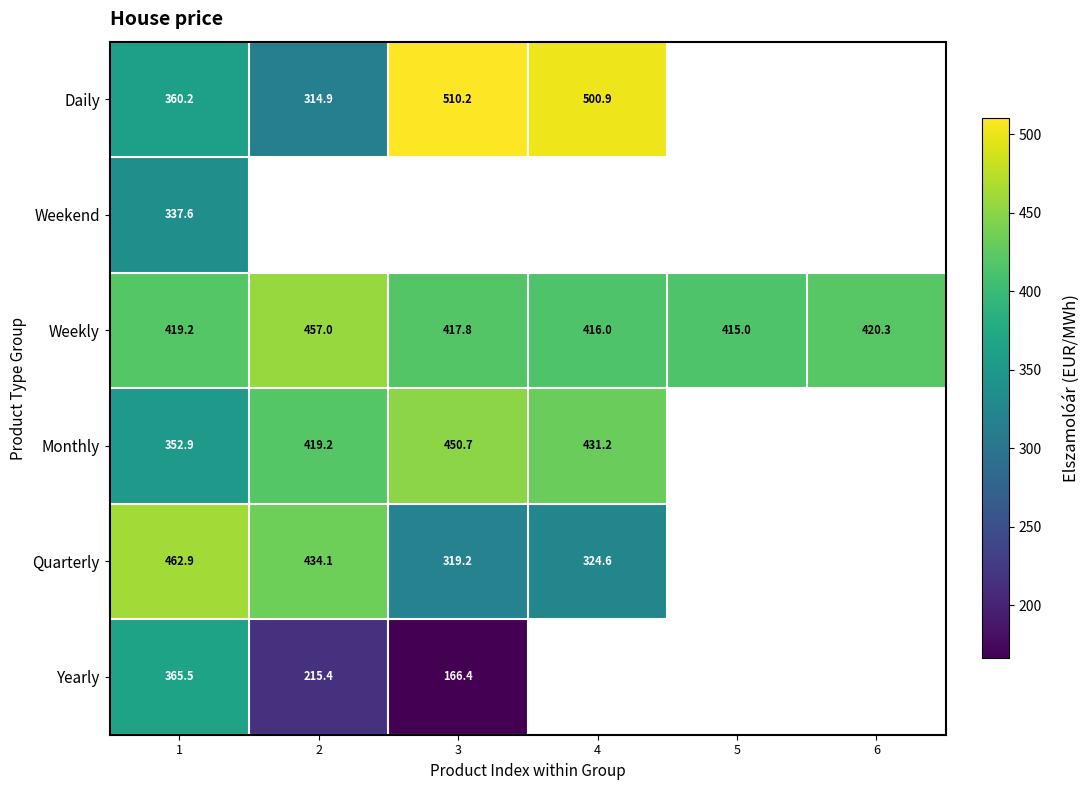

Which category has the highest value across all series?

3